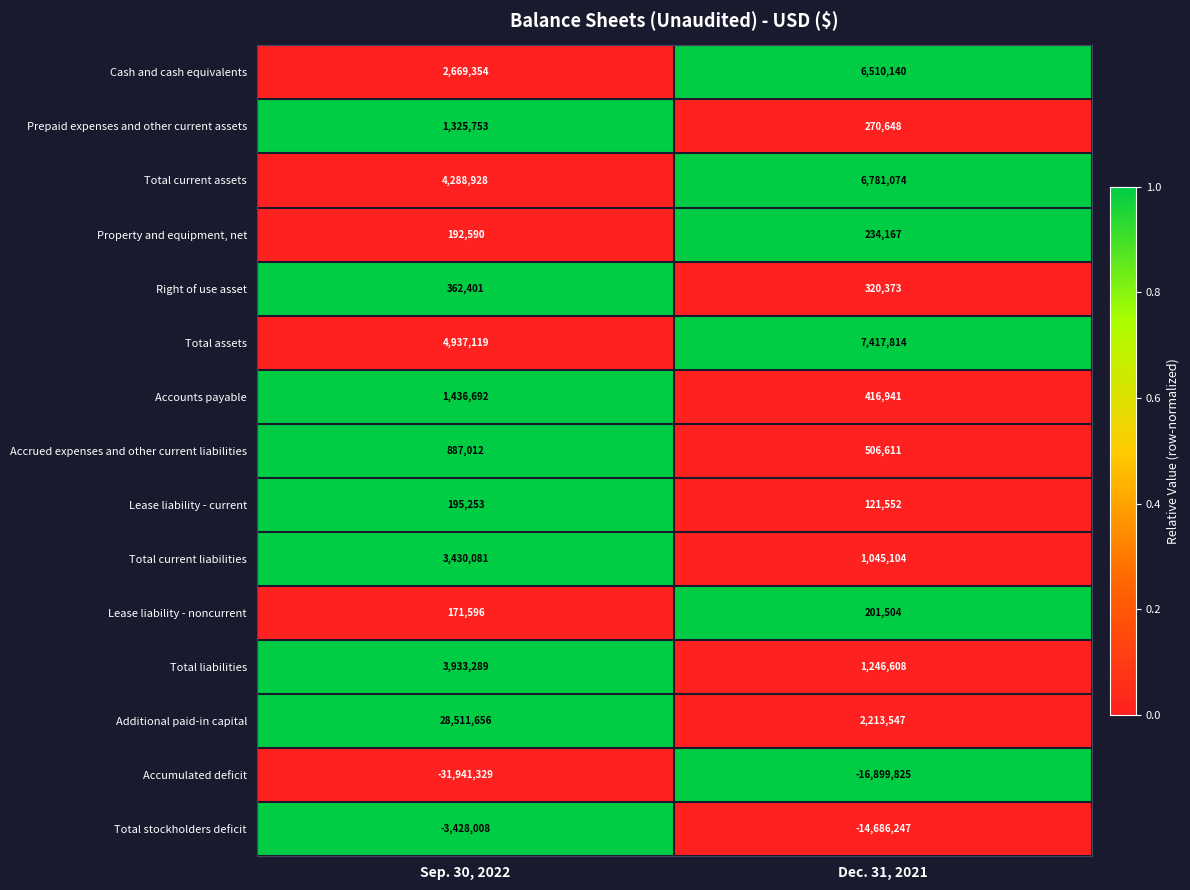

Reading left to right, list all the values displayed in this chart.

Cash and cash equivalents: 2669354	6510140
Prepaid expenses and other current assets: 1325753	270648
Total current assets: 4288928	6781074
Property and equipment, net: 192590	234167
Right of use asset: 362401	320373
Total assets: 4937119	7417814
Accounts payable: 1436692	416941
Accrued expenses and other current liabilities: 887012	506611
Lease liability - current: 195253	121552
Total current liabilities: 3430081	1045104
Lease liability - noncurrent: 171596	201504
Total liabilities: 3933289	1246608
Additional paid-in capital: 28511656	2213547
Accumulated deficit: -31941329	-16899825
Total stockholders deficit: -3428008	-14686247